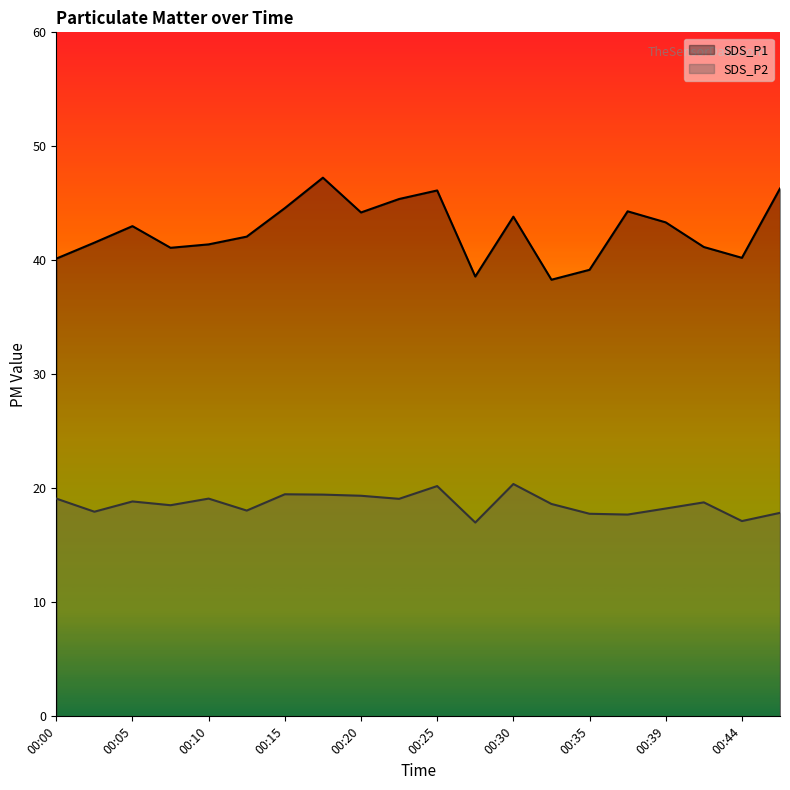

At which label is SDS_P2 closest to 18?

00:03